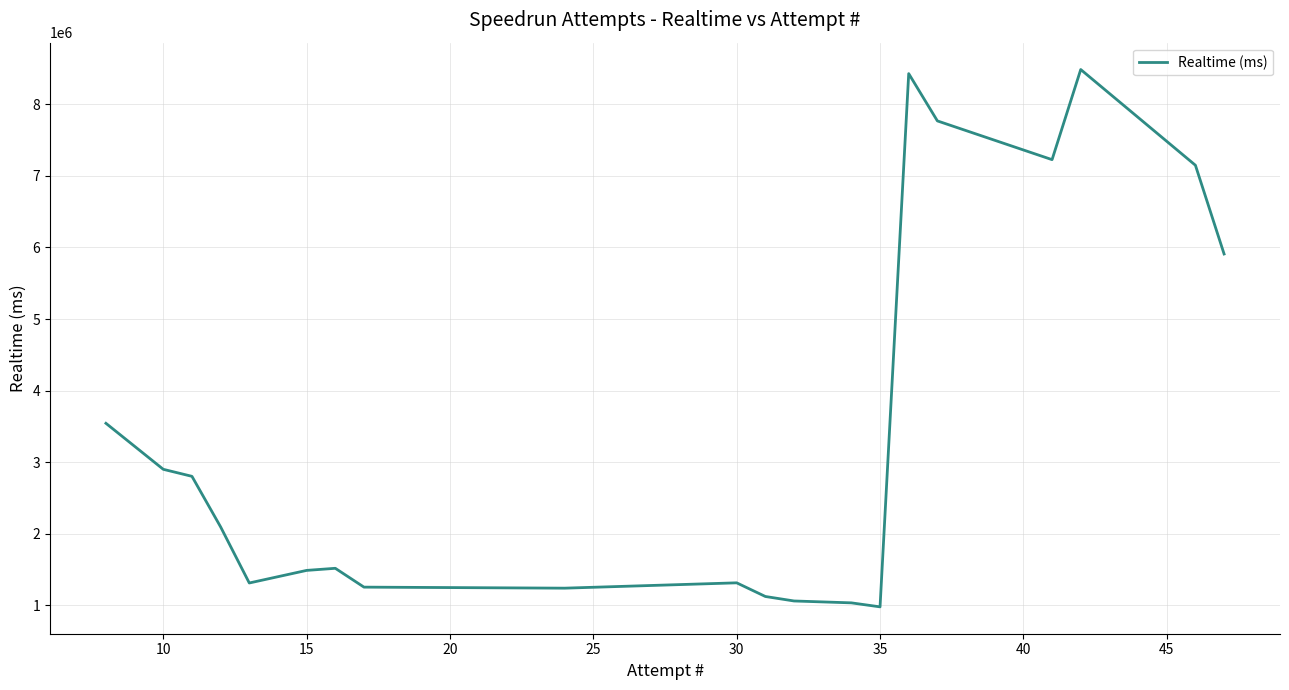

What is the maximum value shown in the chart?

8484821